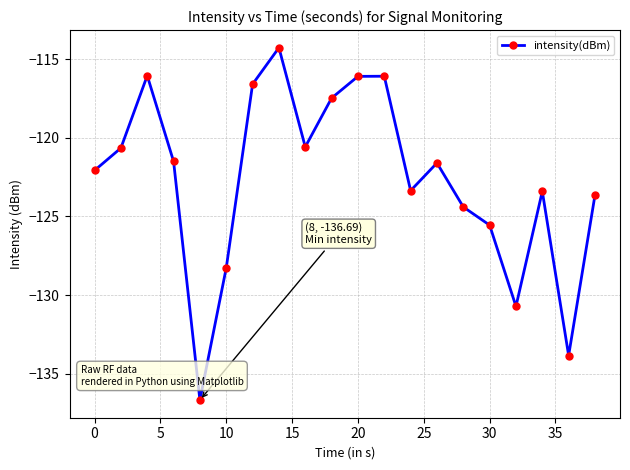

True or false: there are more than 1 points higher than both neighbors.

True